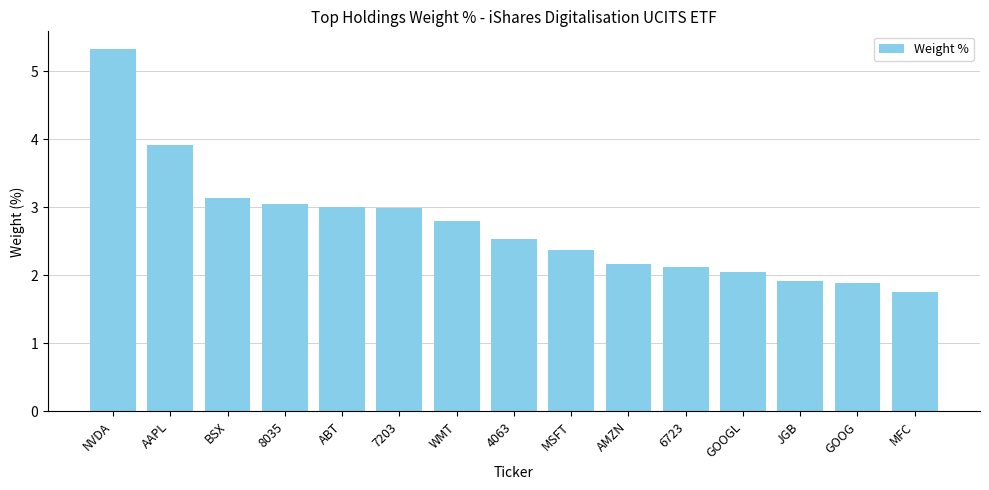

What is the label of the 4th bar from the right?

GOOGL